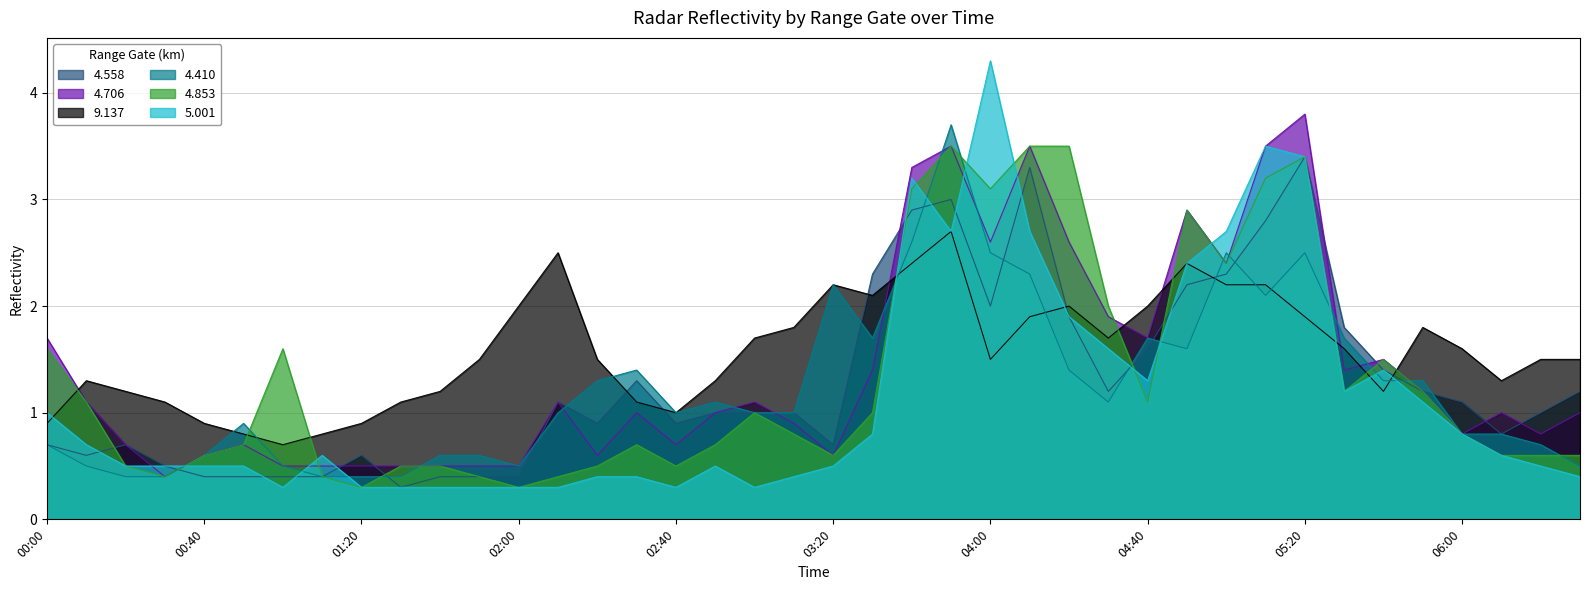

What is the difference between the maximum and second lowest values in the 9.137 series?

1.9